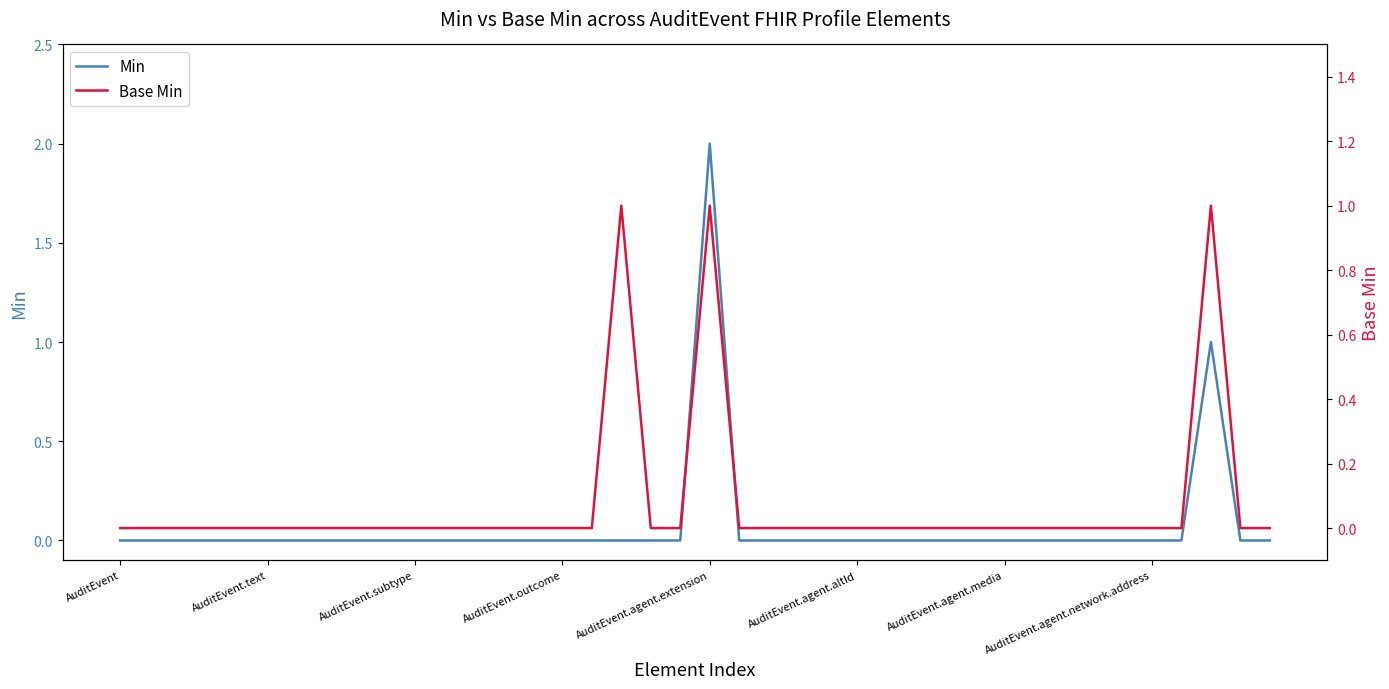

Reading left to right, extract all data points from this chart.

Min: 0	0	0	0	0	0	0	0	0	0	0	0	0	0	0	0	0	0	0	0	2	0	0	0	0	0	0	0	0	0	0	0	0	0	0	0	0	1	0	0
Base Min: 0	0	0	0	0	0	0	0	0	0	0	0	0	0	0	0	0	1	0	0	1	0	0	0	0	0	0	0	0	0	0	0	0	0	0	0	0	1	0	0